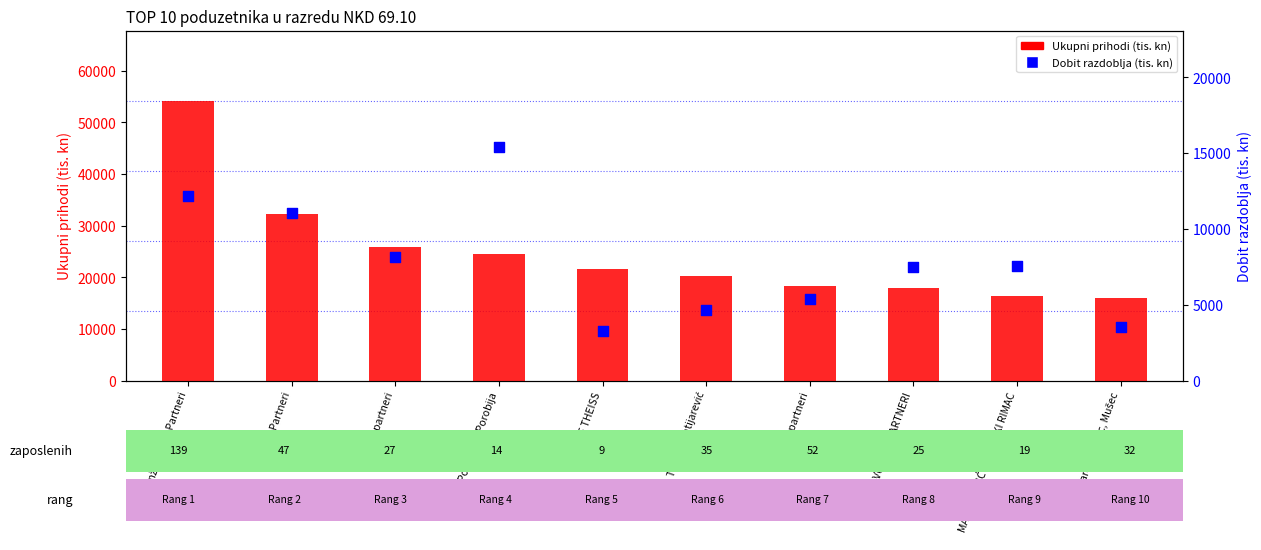

Which series contains the highest Y value?

Ukupni prihodi (tis. kn)